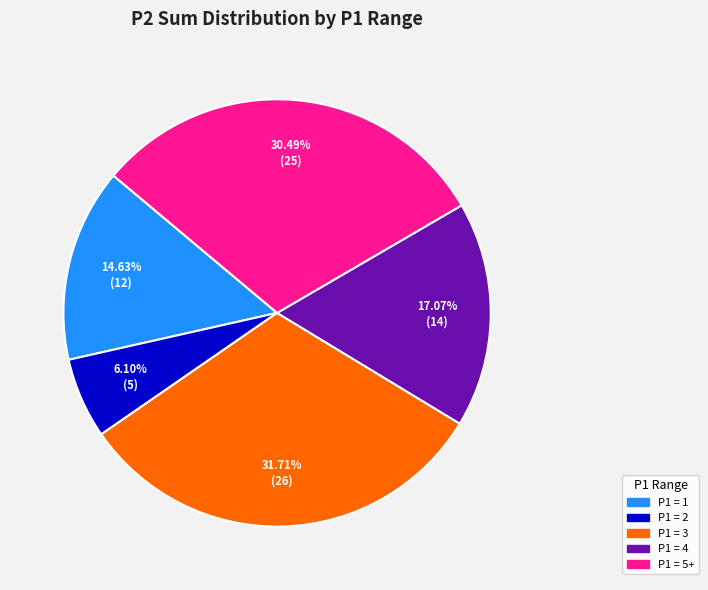

Is there any slice that represents more than half of the pie?

No